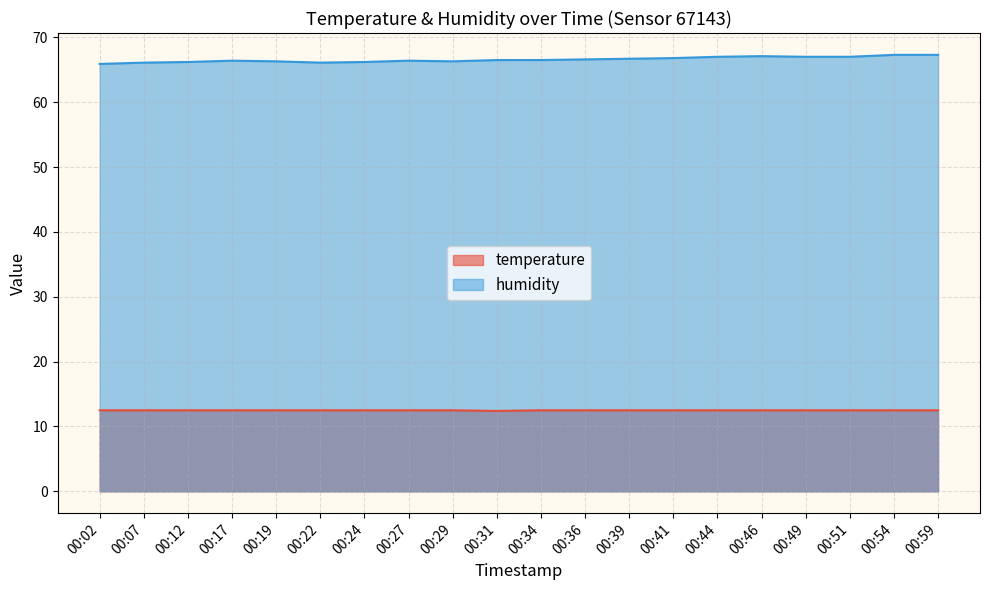

Which series has the largest total across all categories?

humidity